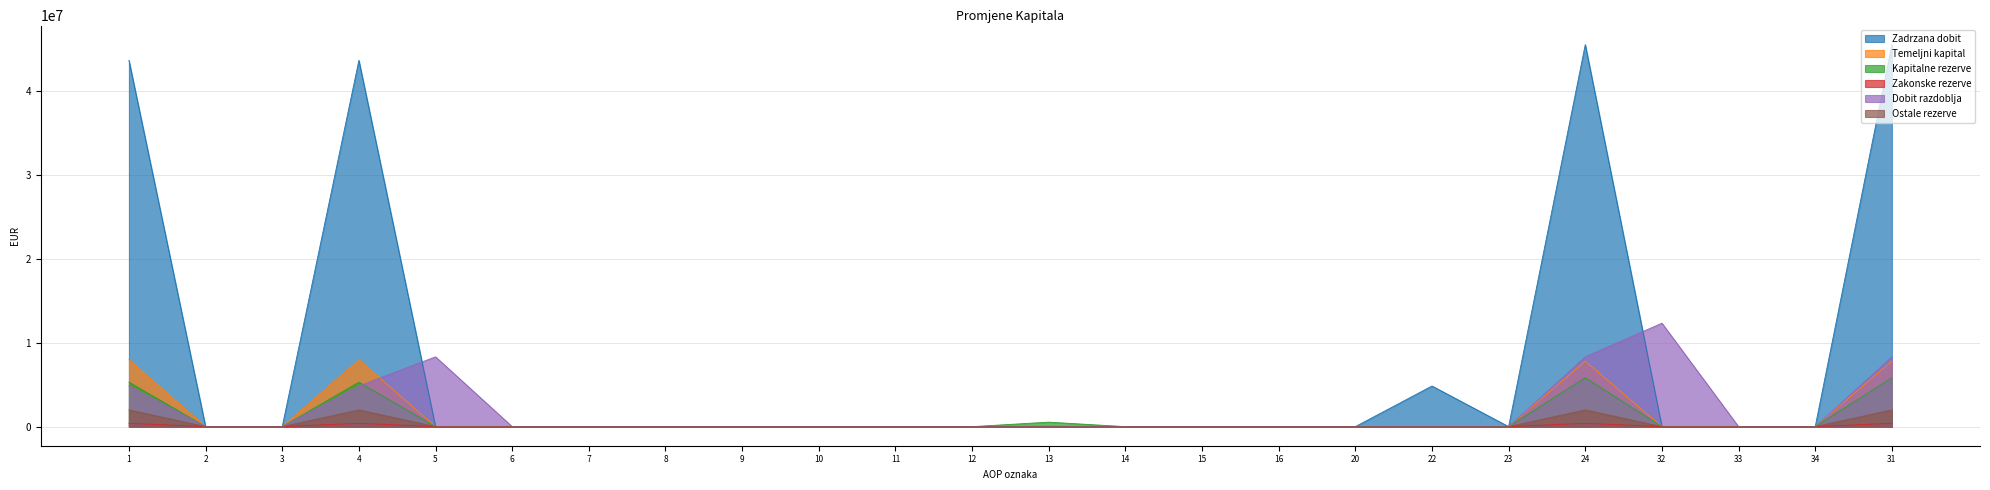

What is the maximum value shown in the chart?

45492514